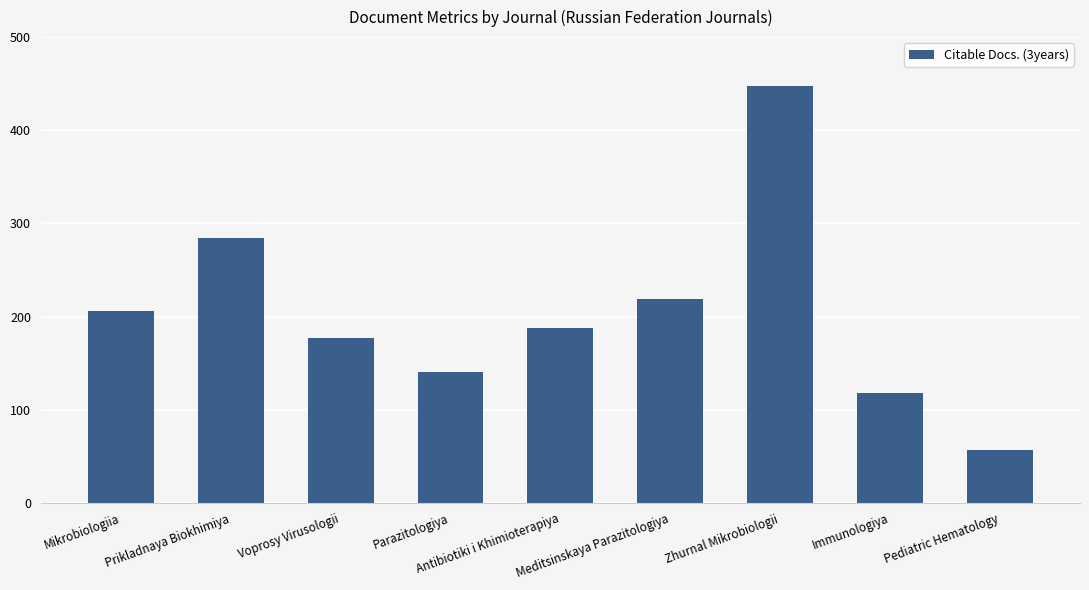

Reading left to right, extract all data points from this chart.

Mikrobiologiia=206	Prikladnaya Biokhimiya=284	Voprosy Virusologii=177	Parazitologiya=140	Antibiotiki i Khimioterapiya=188	Meditsinskaya Parazitologiya=219	Zhurnal Mikrobiologii=447	Immunologiya=118	Pediatric Hematology=57